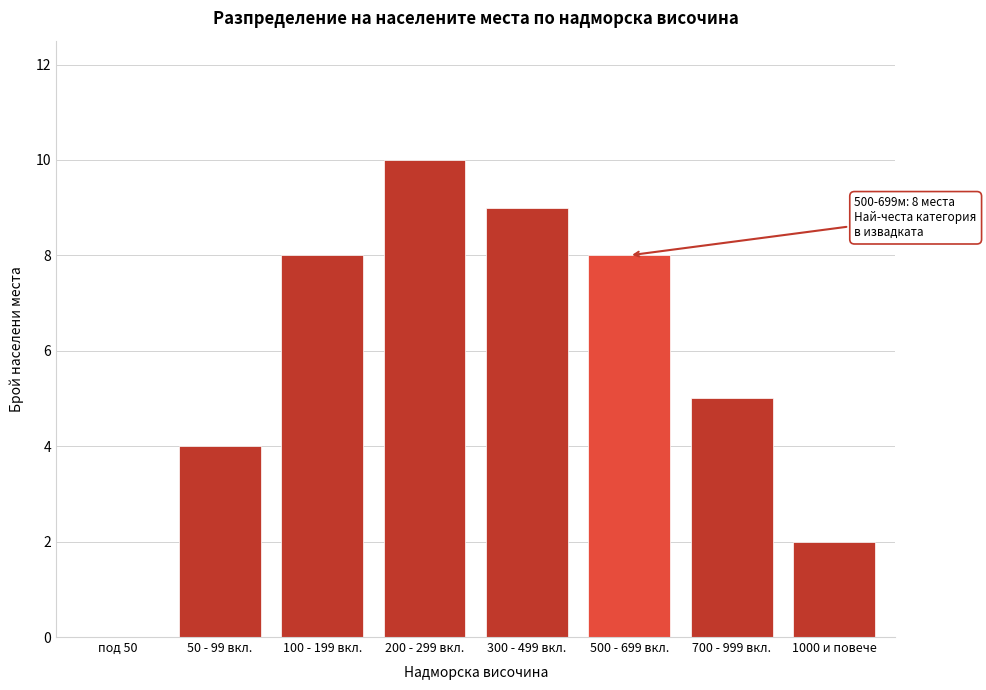

Reading right to left, extract all data points from this chart.

1000 и повече=2	700 - 999 вкл.=5	500 - 699 вкл.=8	300 - 499 вкл.=9	200 - 299 вкл.=10	100 - 199 вкл.=8	50 - 99 вкл.=4	под 50=0